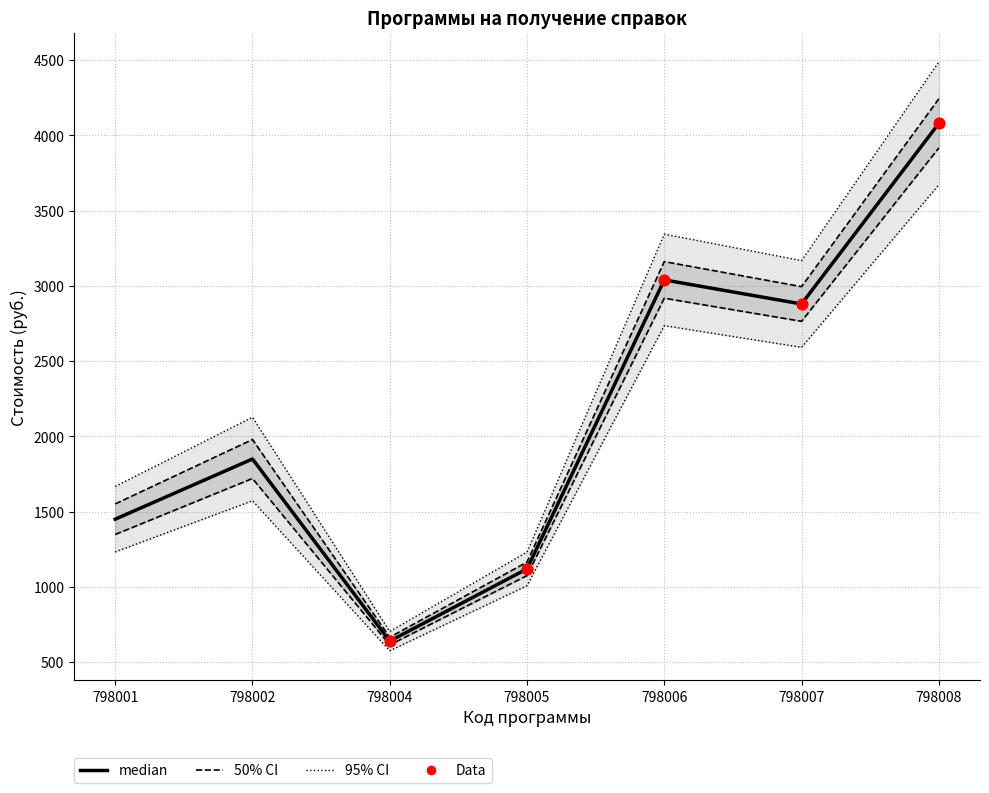

At how many categories does at least one series exceed 2643?

3